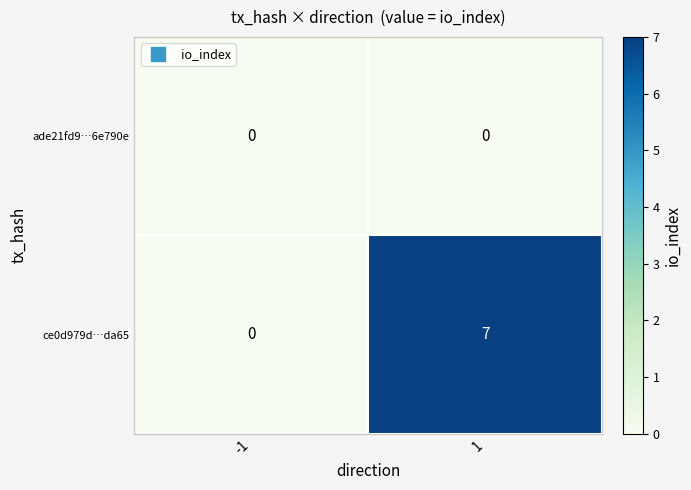

Rank the series by their maximum value, from highest to lowest.

ce0d979d…da65, ade21fd9…6e790e